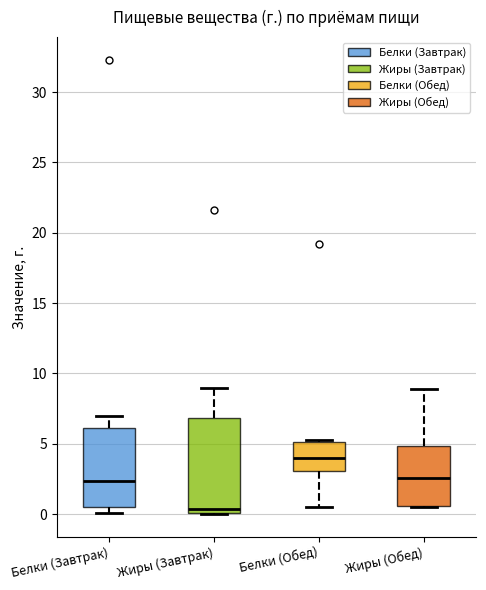

Reading left to right, transcribe this box plot: for each box, give where its median line is, the range the box spans, and where its two whiskers end, as read against the y-axis. The values are not printed on the chart, so give them approximately, as read against the axis.

Белки (Завтрак): median 2.5, box 0.5 to 6.0, whiskers 0.0 to 7.0
Жиры (Завтрак): median 0.5, box 0.0 to 7.0, whiskers 0.0 to 9.0
Белки (Обед): median 4.0, box 3.0 to 5.0, whiskers 0.5 to 5.5
Жиры (Обед): median 2.5, box 0.5 to 5.0, whiskers 0.5 to 9.0